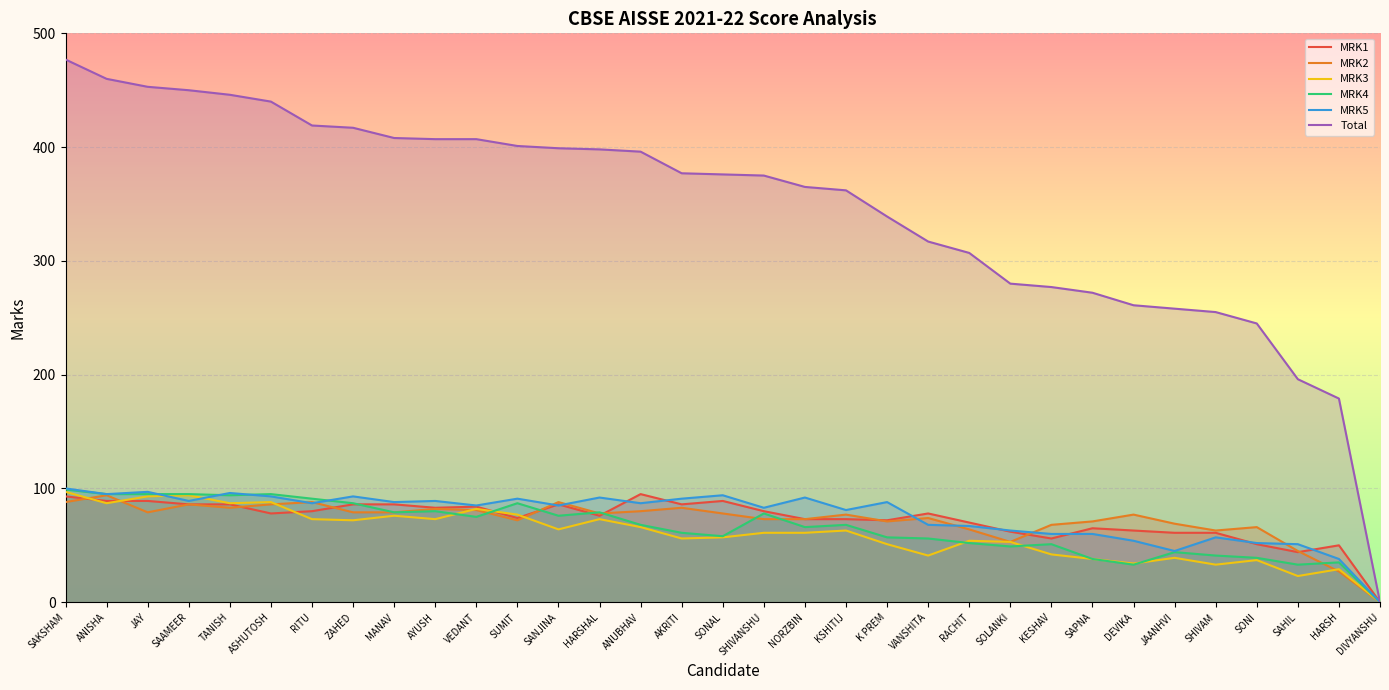

Which series has the largest total across all categories?

Total